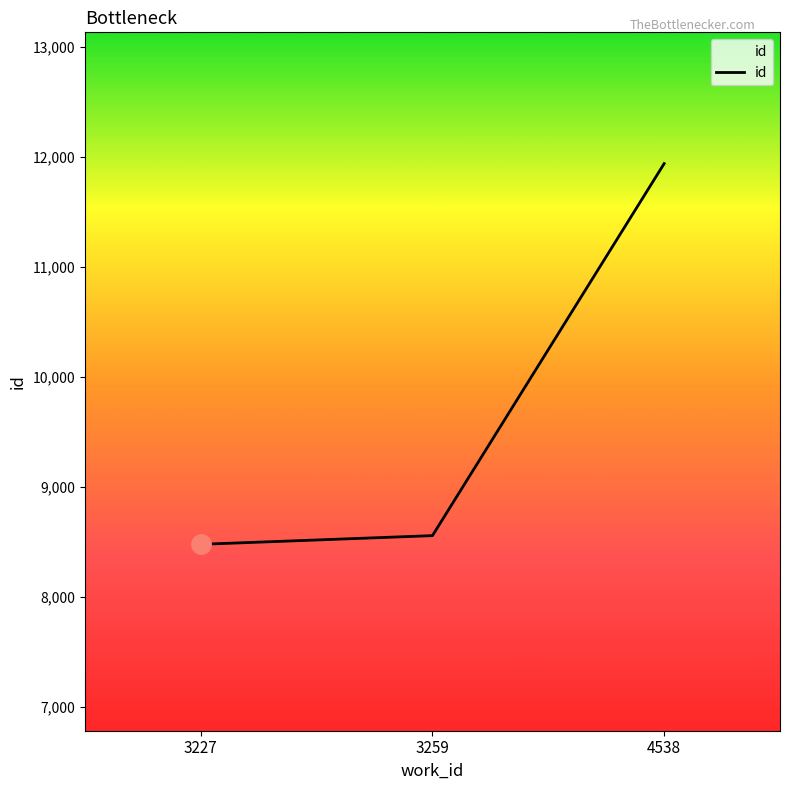

Reading left to right, extract all data points from this chart.

3227=8475	3259=8554	4538=11937